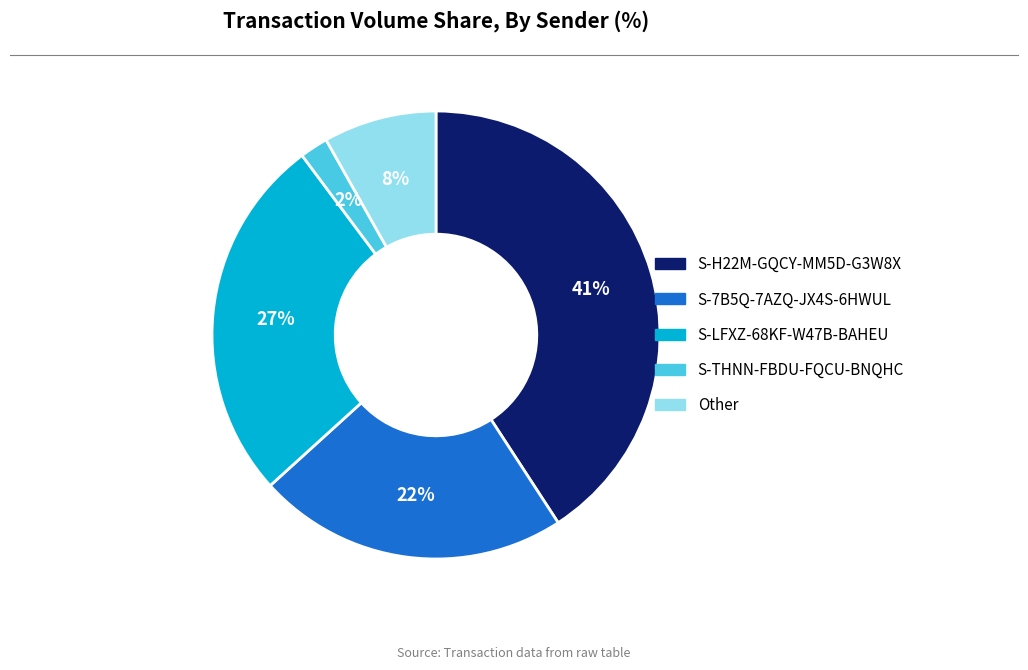

To the nearest percent, what percentage of the pie is S-LFXZ-68KF-W47B-BAHEU?

27%